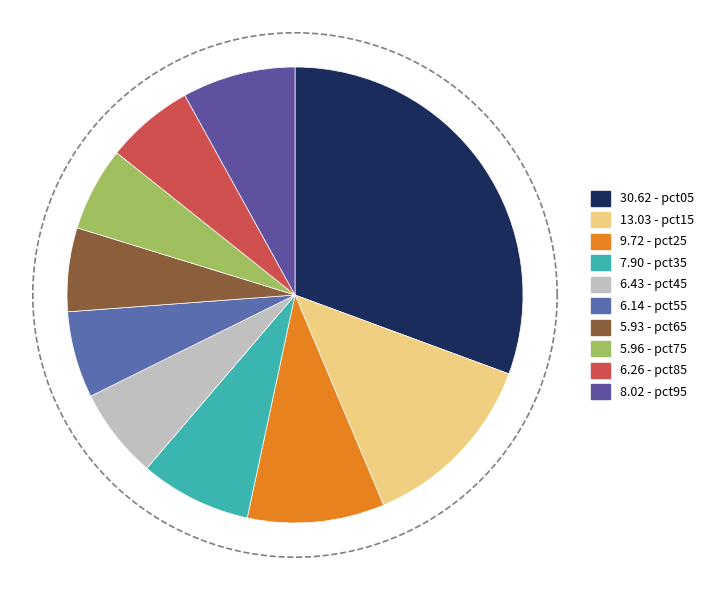

Between pct45 and pct25, which is larger?

pct25